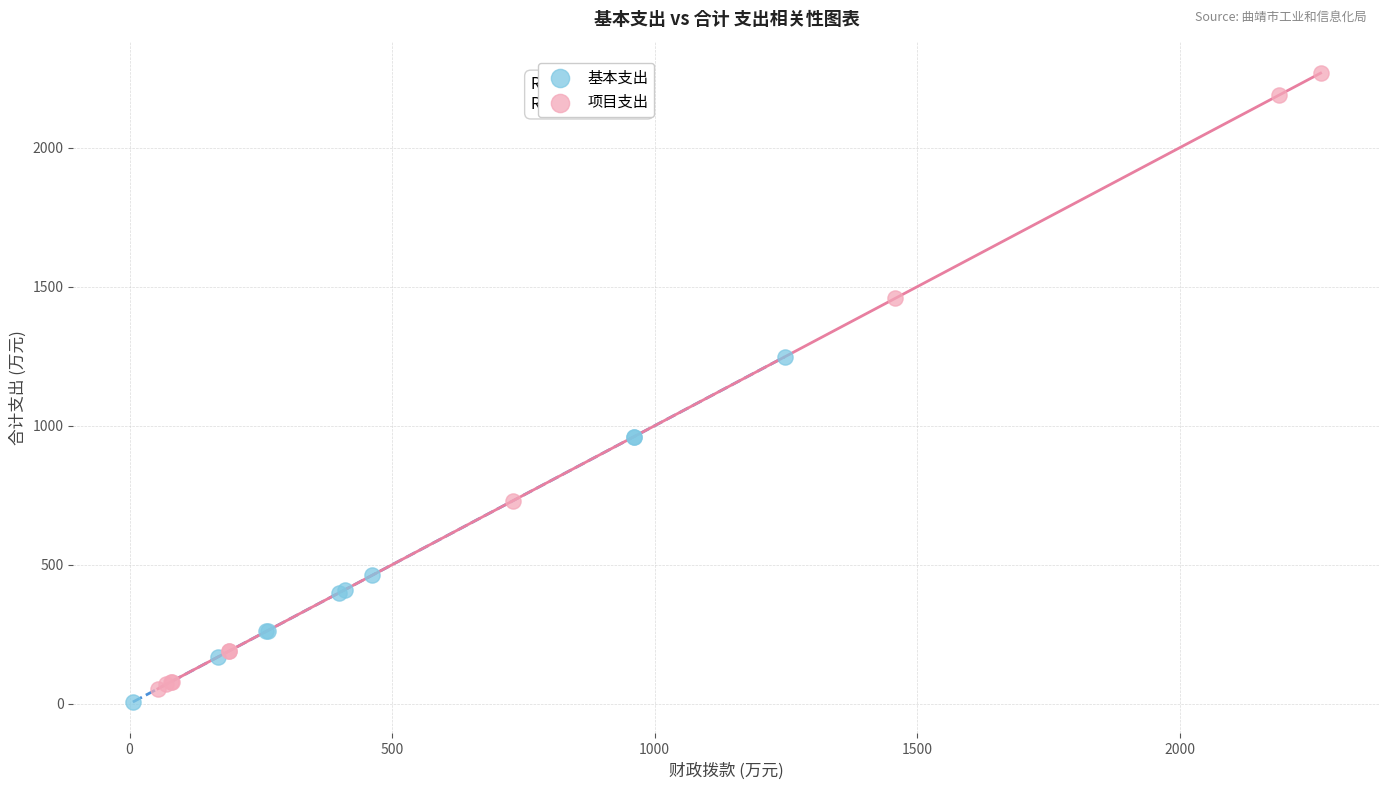

Which series has the widest spread of Y values?

项目支出